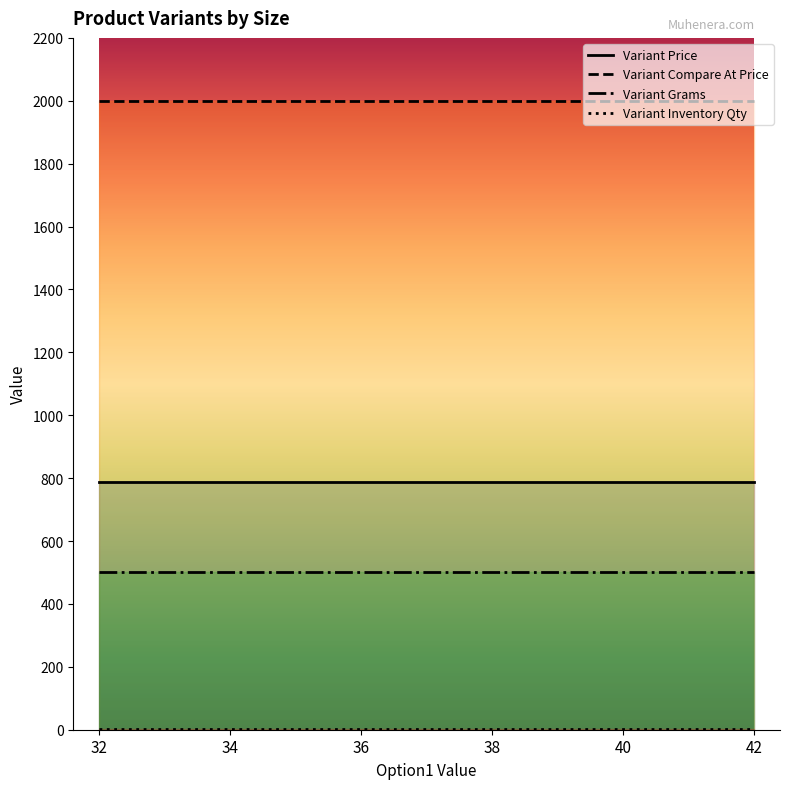

At which label is Variant Price closest to 787?

32